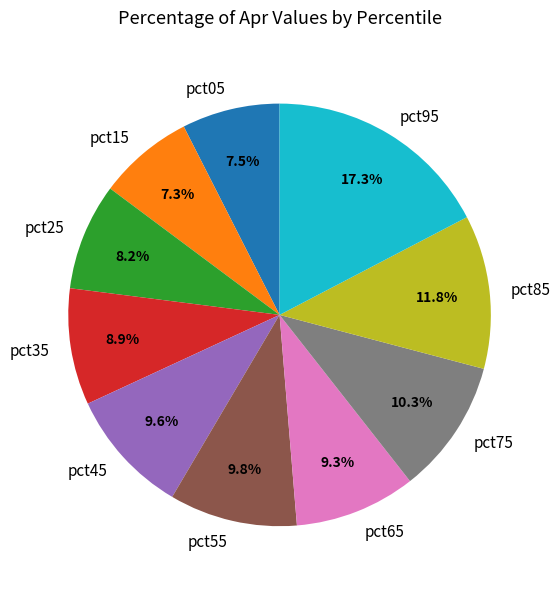

How many segments does this pie chart have?

10